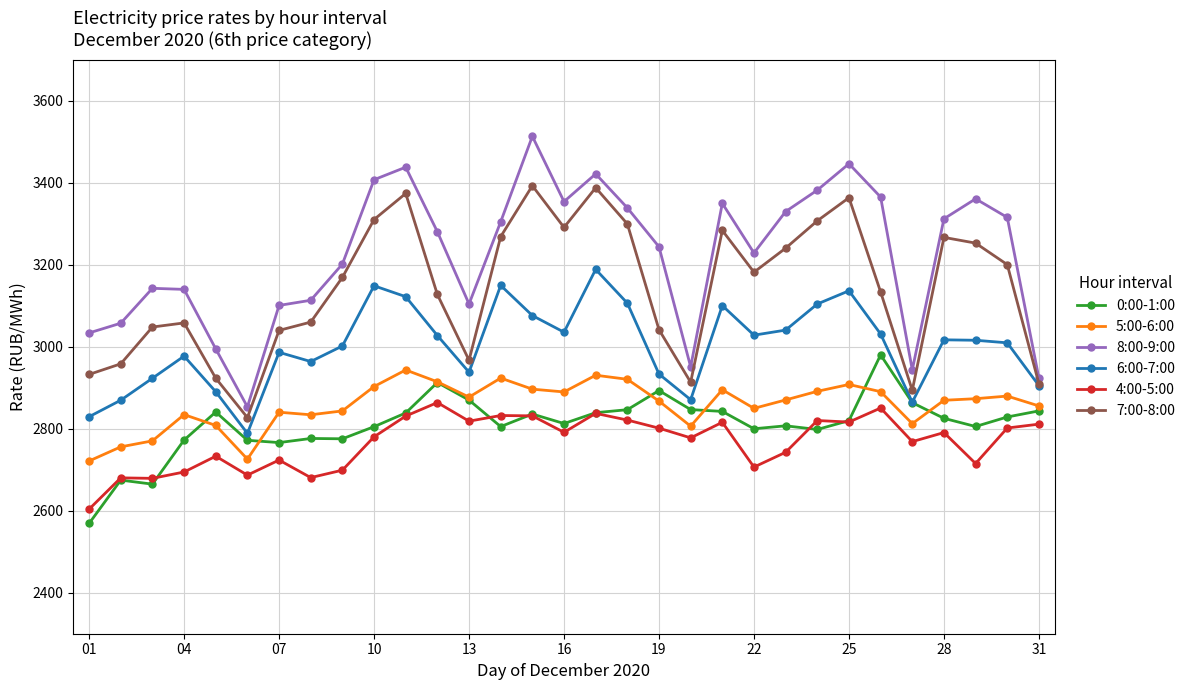

Which series has the largest range (max minus min)?

8:00-9:00